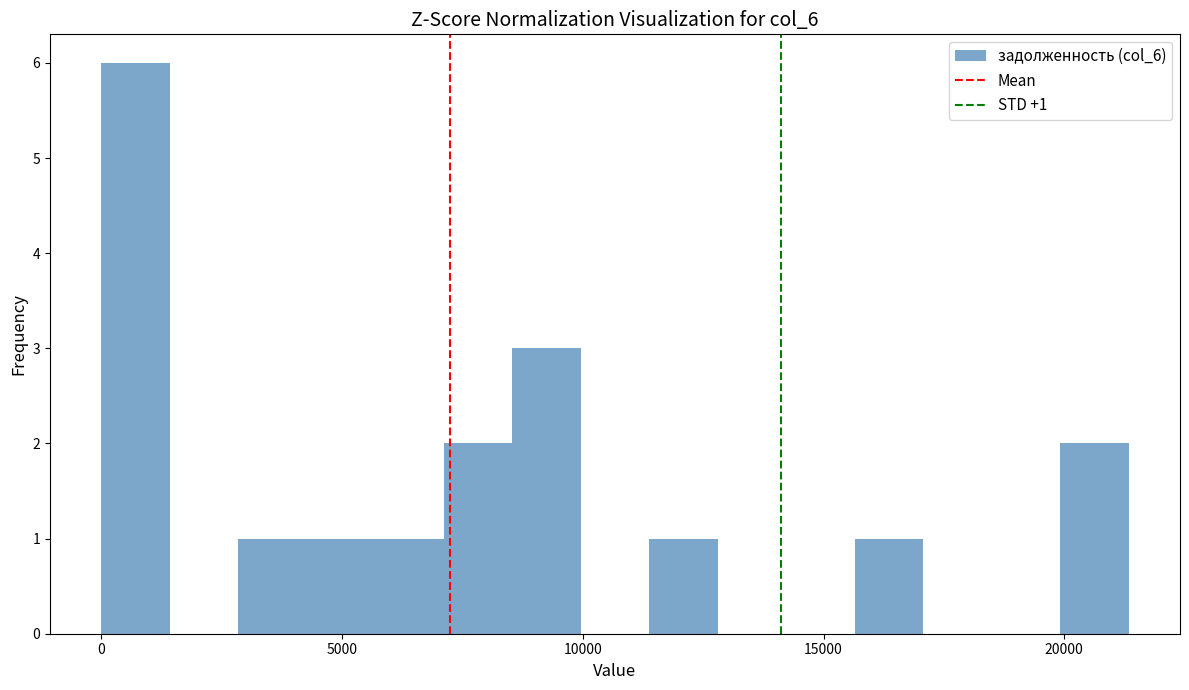

Read against the x-axis, roughly where is the centre of the tallest bar?

500